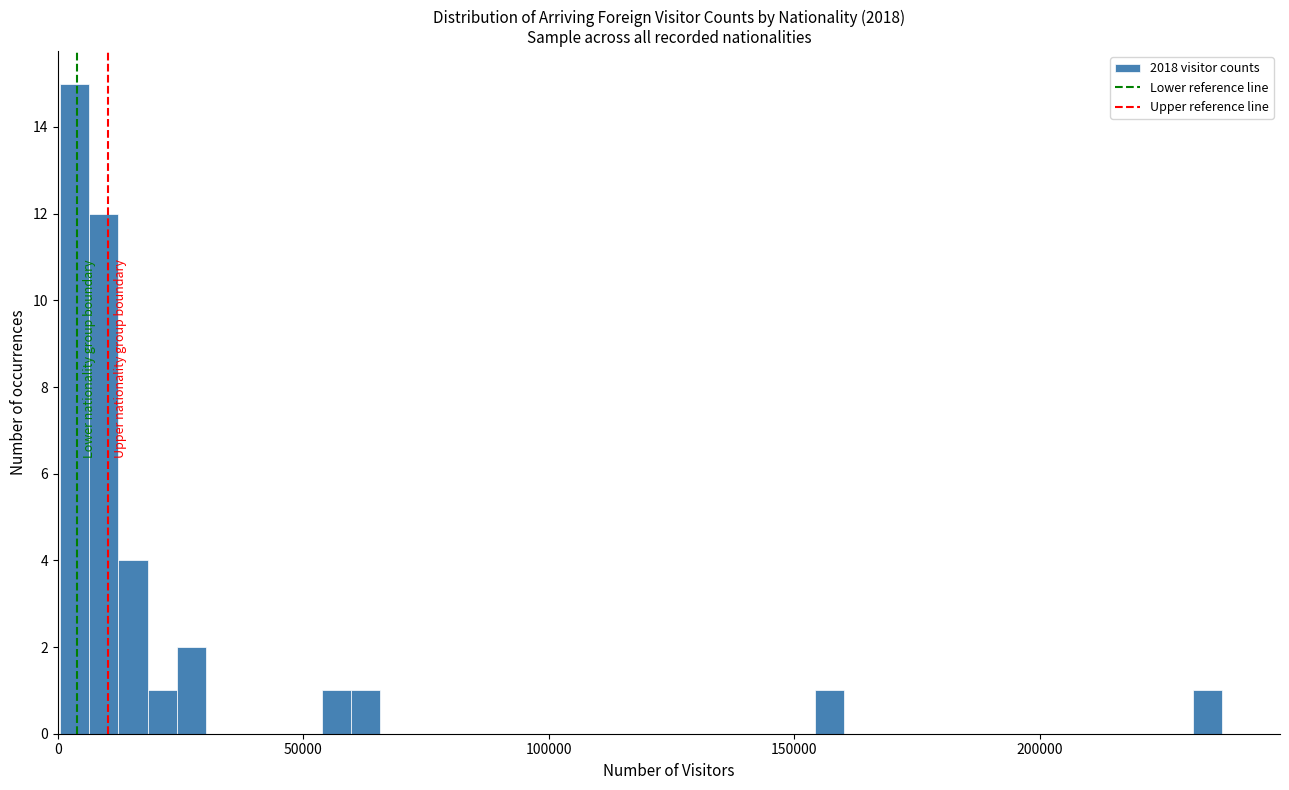

Read against the x-axis, roughly where is the centre of the tallest bar?

5000